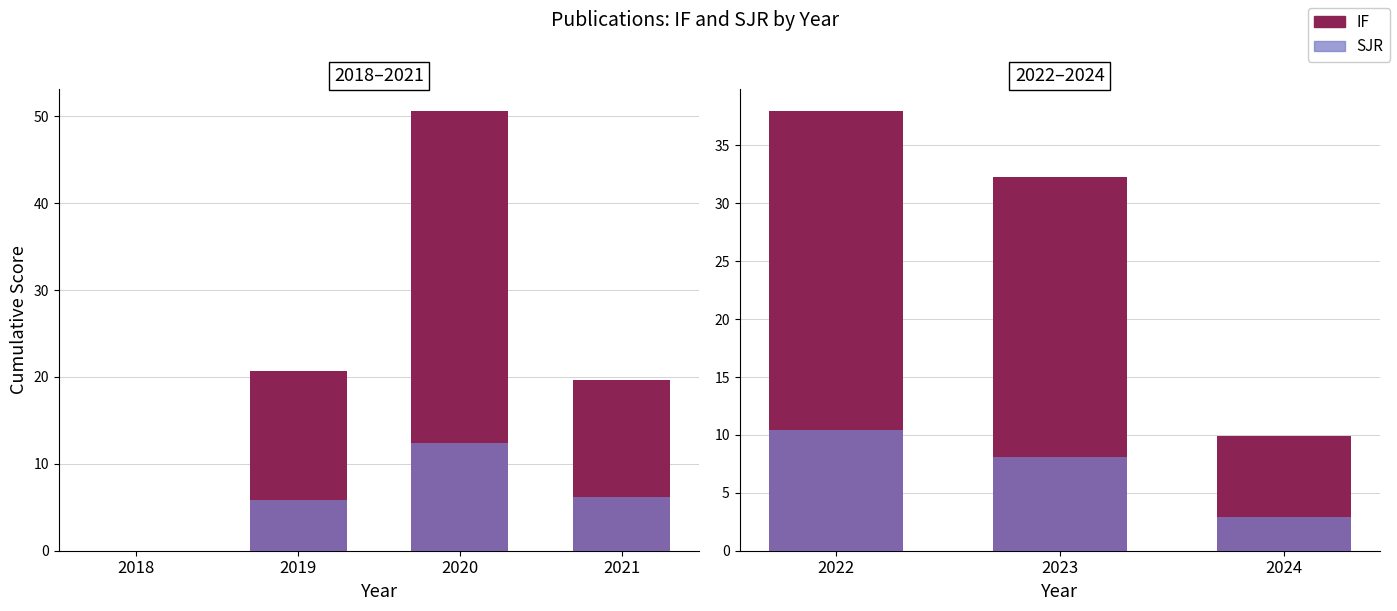

Rank the series at 2024 from highest to lowest value.

IF, SJR